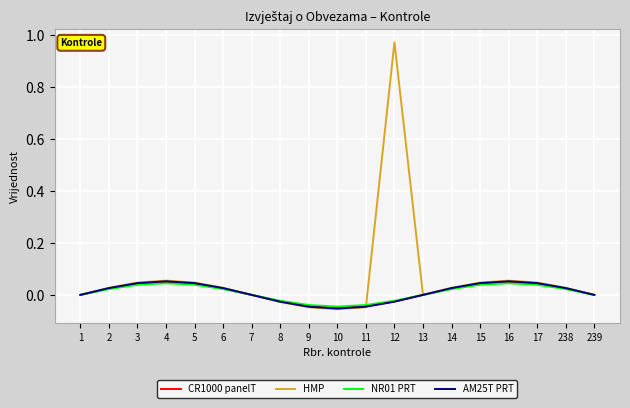

What is the total value across all series at 5?

0.2